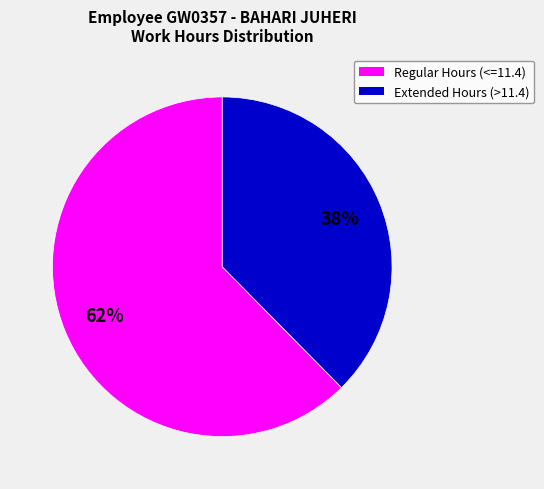

Is there a majority slice in this chart?

Yes